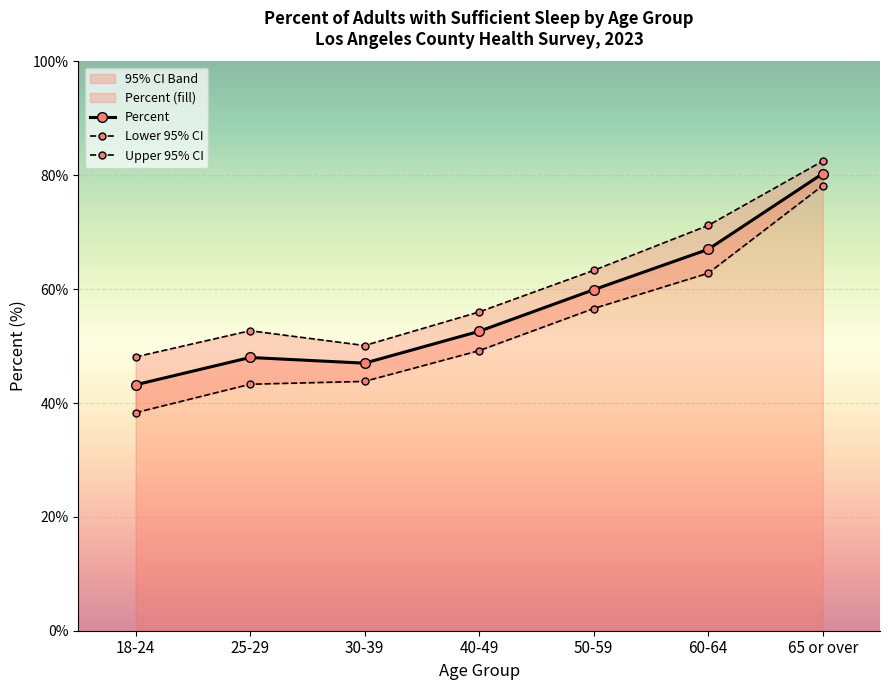

List the series in order of their overall mean, highest first.

Upper 95% CI, Percent, Lower 95% CI